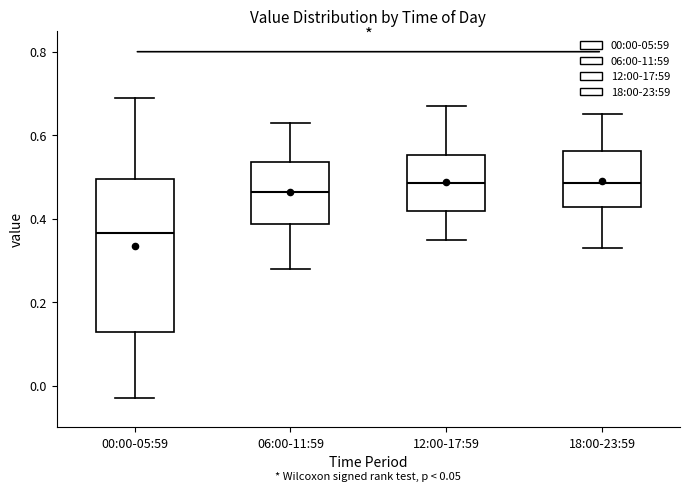

Reading left to right, read every box against the y-axis: the position of its median line, the range the box covers, and the ends of its whiskers. The values are not printed on the chart, so give them approximately, as read against the axis.

00:00-05:59: median 0.36, box 0.12 to 0.50, whiskers -0.02 to 0.70
06:00-11:59: median 0.46, box 0.38 to 0.54, whiskers 0.28 to 0.64
12:00-17:59: median 0.48, box 0.42 to 0.56, whiskers 0.36 to 0.68
18:00-23:59: median 0.48, box 0.42 to 0.56, whiskers 0.34 to 0.66